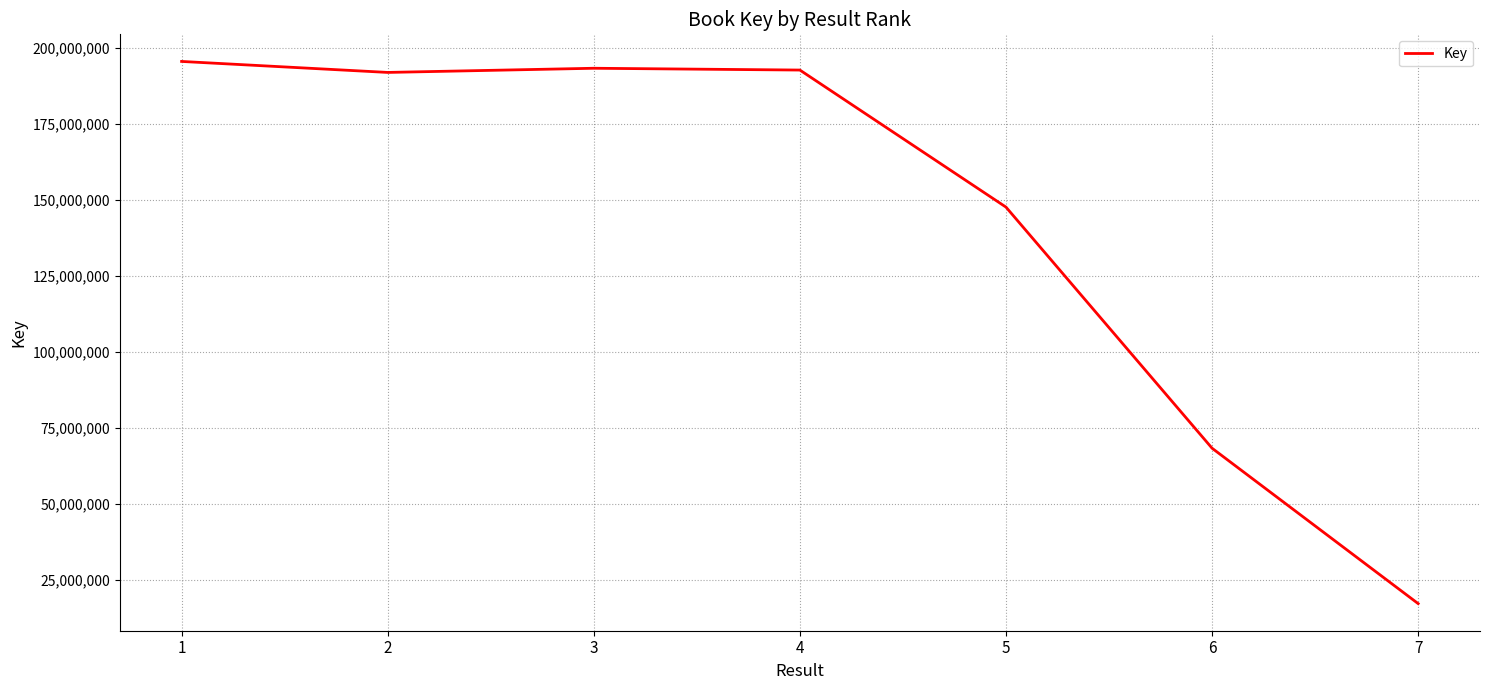

What is the approximate value at 2, to the nearest 10?

191954690